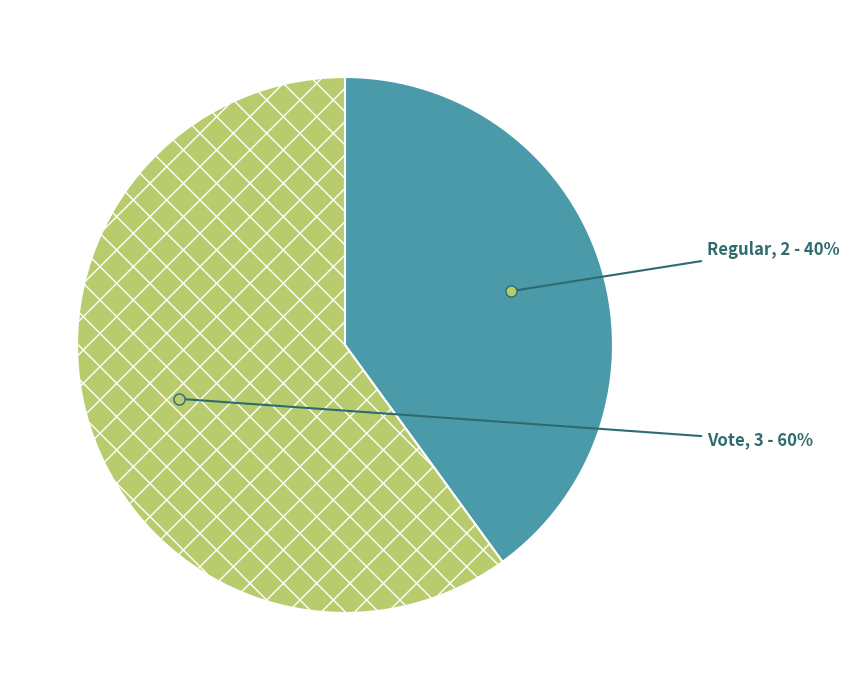

Between Vote and Regular, which is larger?

Vote